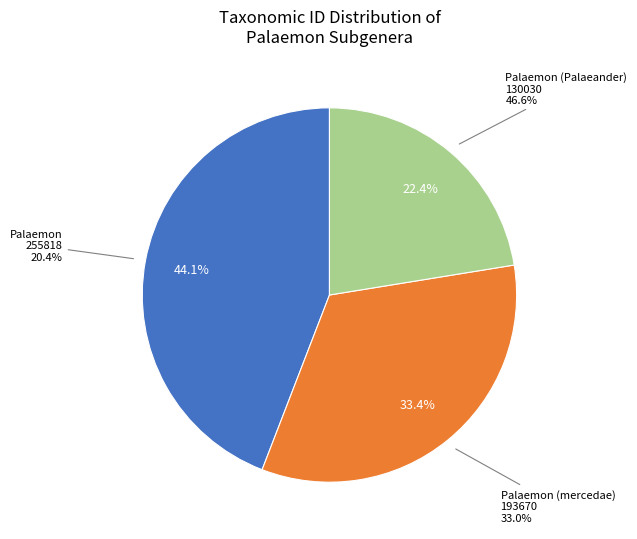

Rank the categories by value from highest to lowest.

Palaemon (255818), Palaemon (mercedae) (193670), Palaemon (Palaeander) (130030)